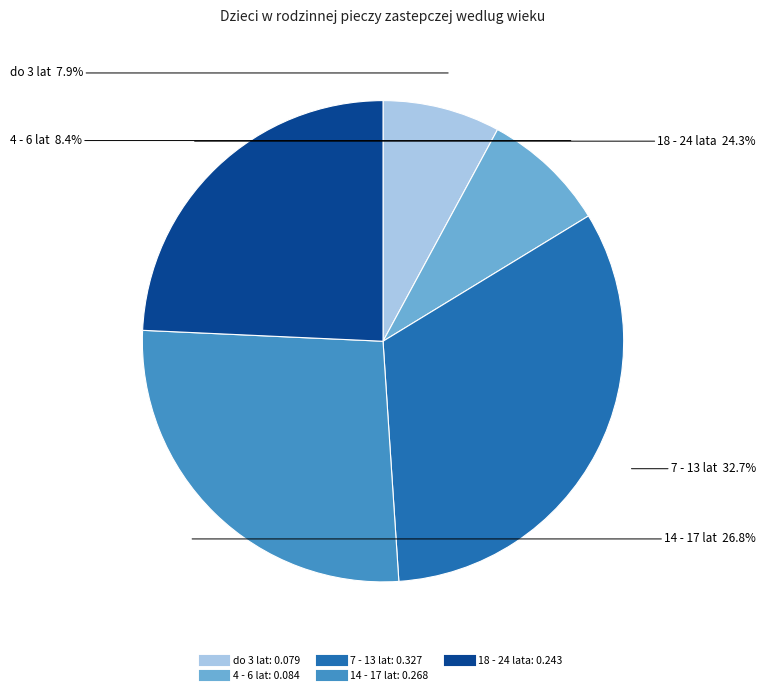

Count the number of slices in the pie.

5